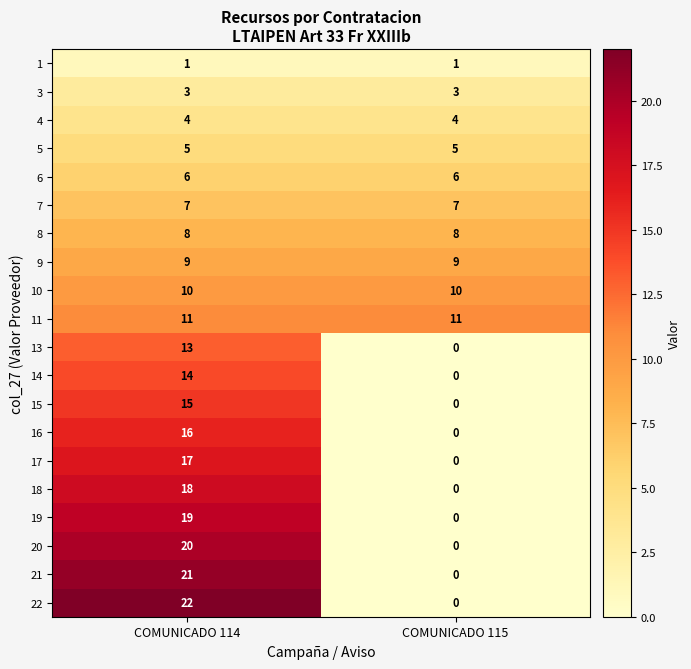

Count the number of data series in this chart.

20